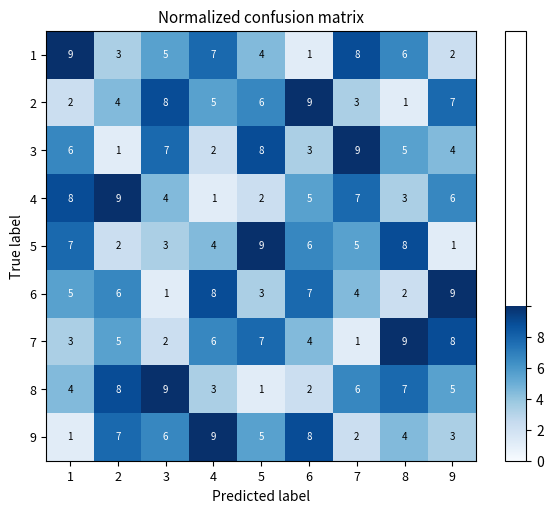

Count the 4 values in the range 3 to 7.

5